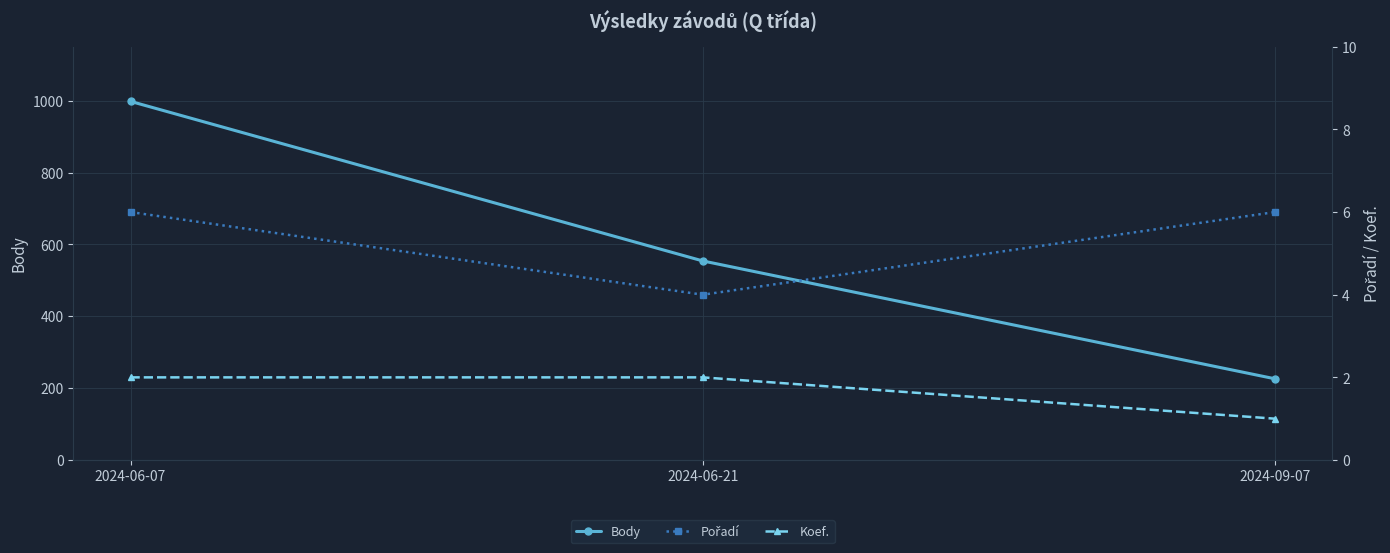

Which category has the lowest value across all series?

2024-09-07